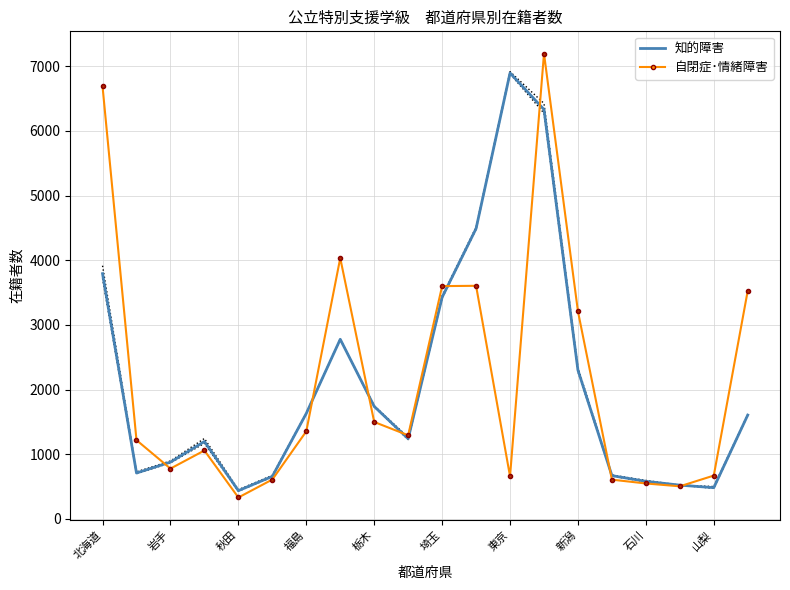

Which series has the largest range (max minus min)?

自閉症･情緒障害